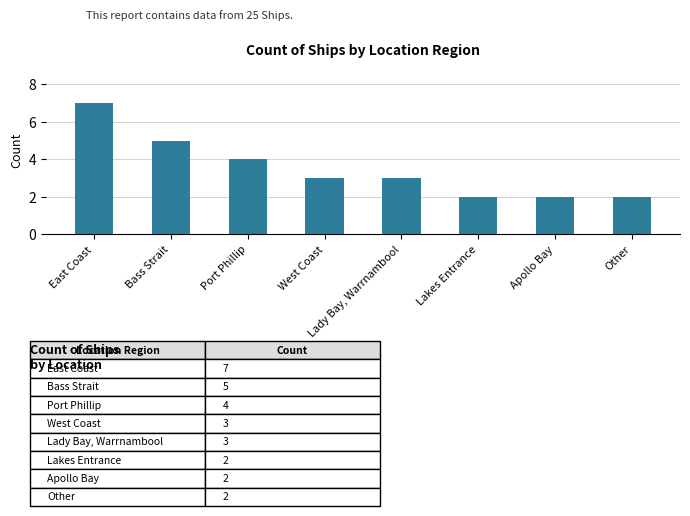

How many values are between 2 and 5?

7